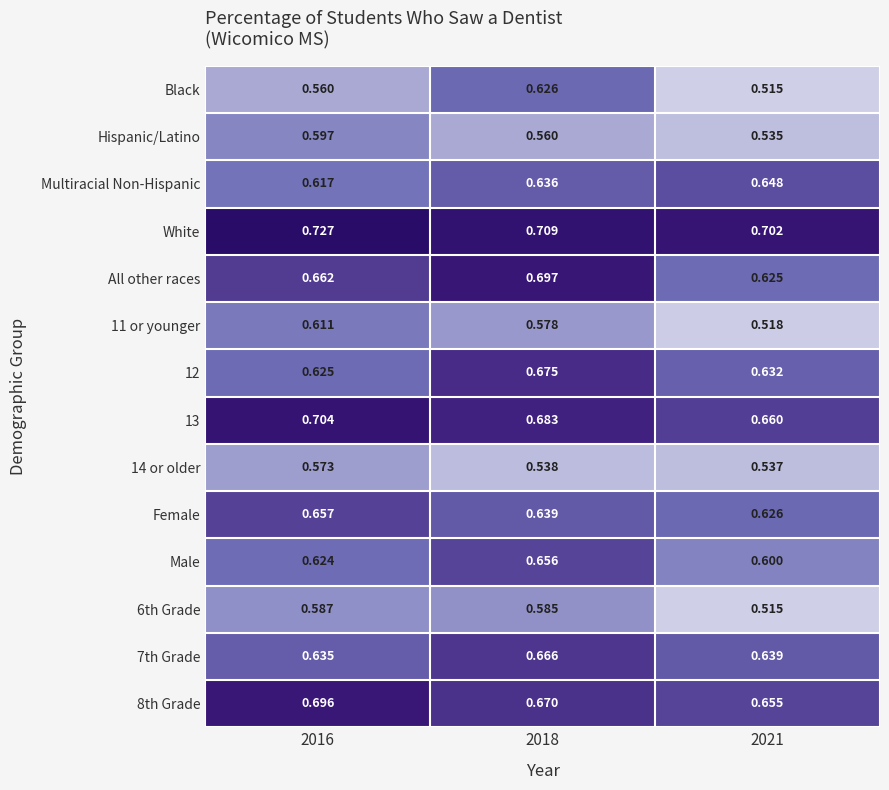

List the series in order of their peak value, lowest first.

14 or older, 6th Grade, Hispanic/Latino, 11 or younger, Black, Multiracial Non-Hispanic, Male, Female, 7th Grade, 12, 8th Grade, All other races, 13, White